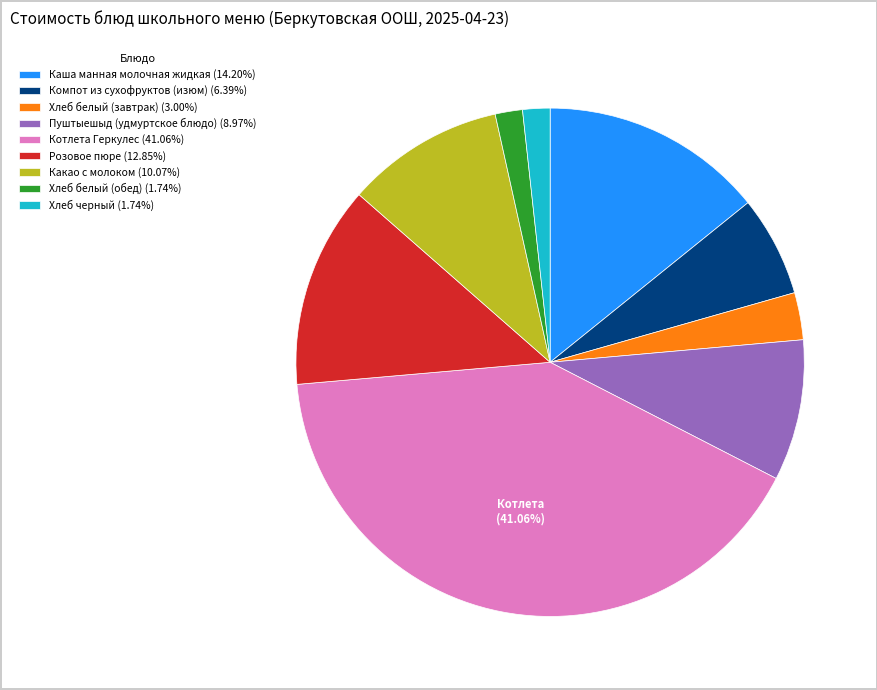

Is Какао с молоком the majority of the pie?

No